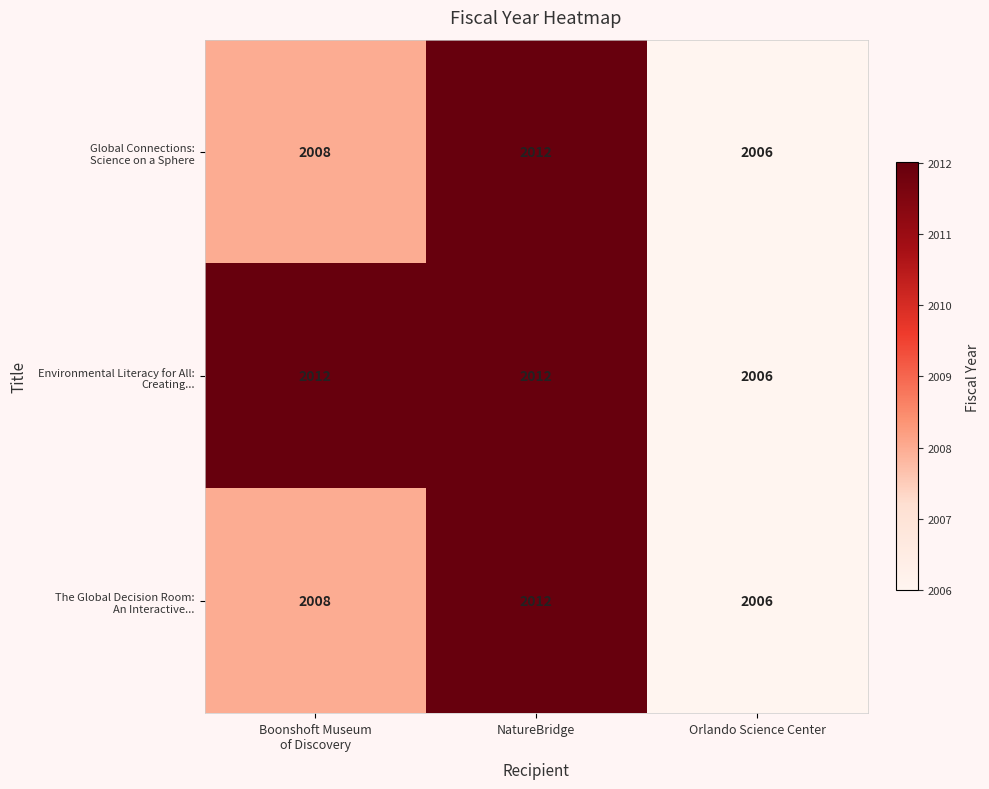

At which category is the sum across all series the highest?

NatureBridge